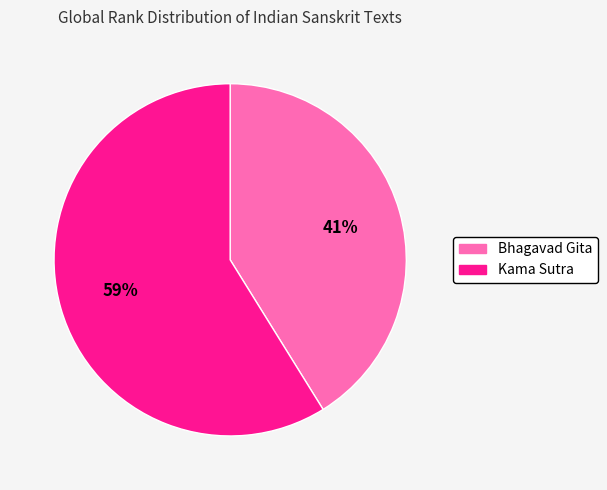

Which slice is the largest?

Kama Sutra